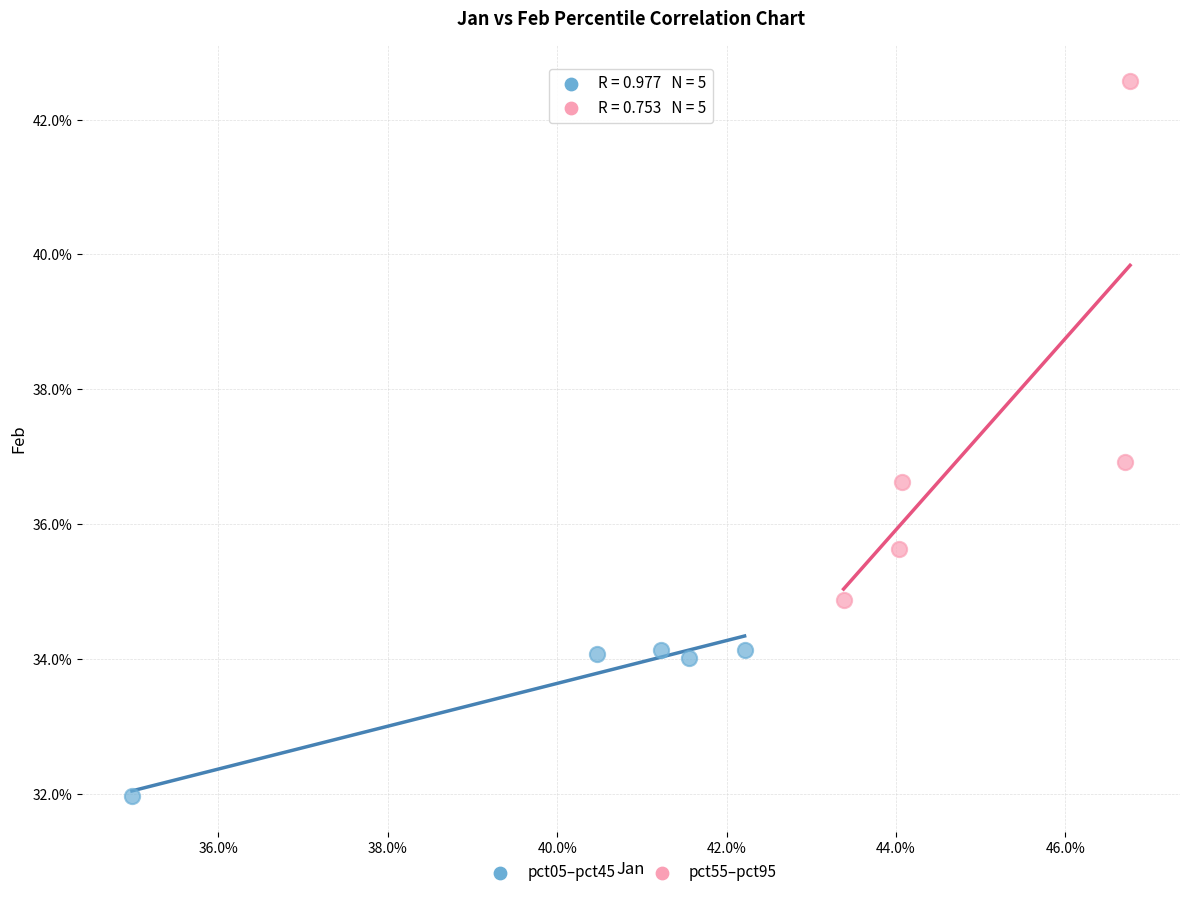

Which series has the largest Y range (max minus min)?

pct55–pct95